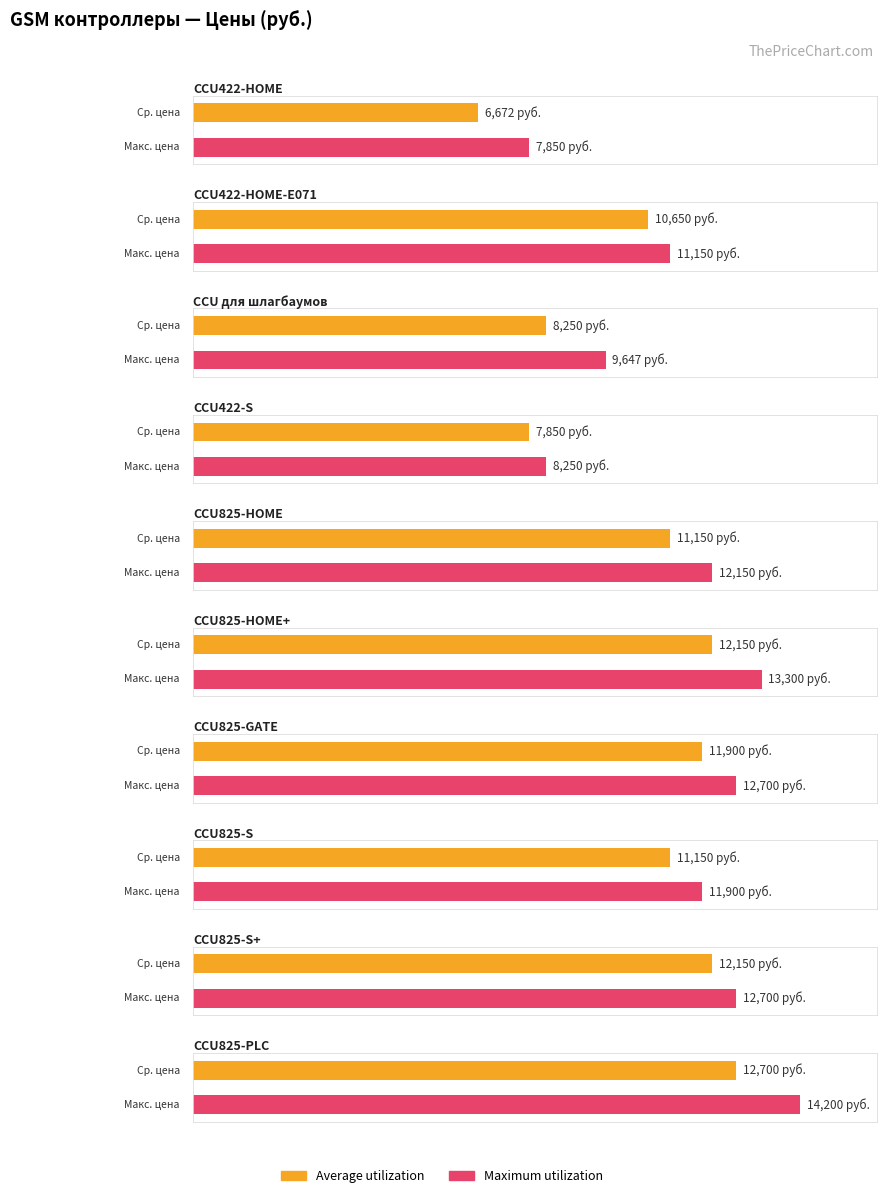

Which series has the largest total across all categories?

Maximum utilization